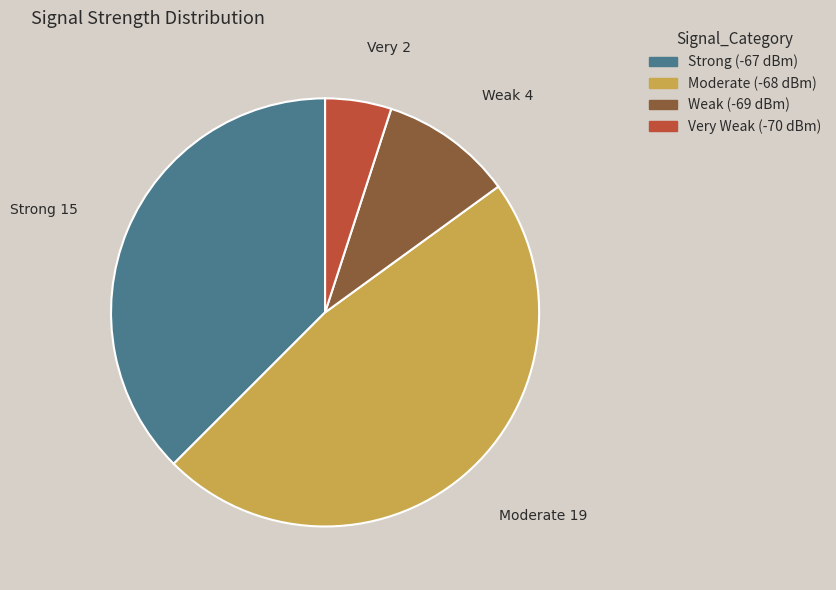

What is the ratio of the value at Strong (-67 dBm) to the value at Weak (-69 dBm)?

3.7